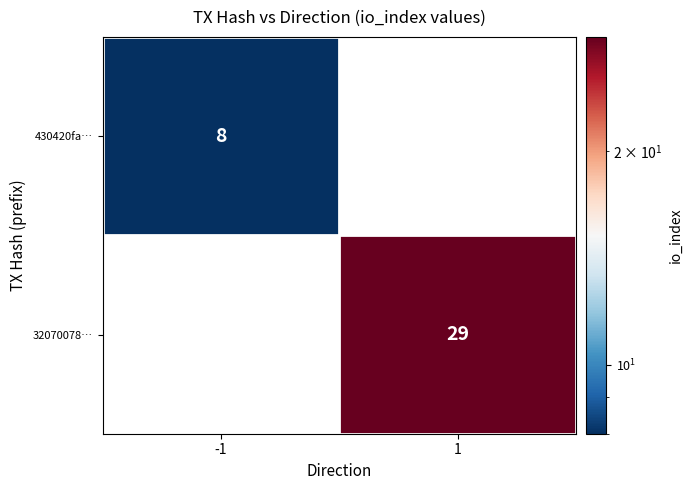

At how many categories does at least one series exceed 27?

1